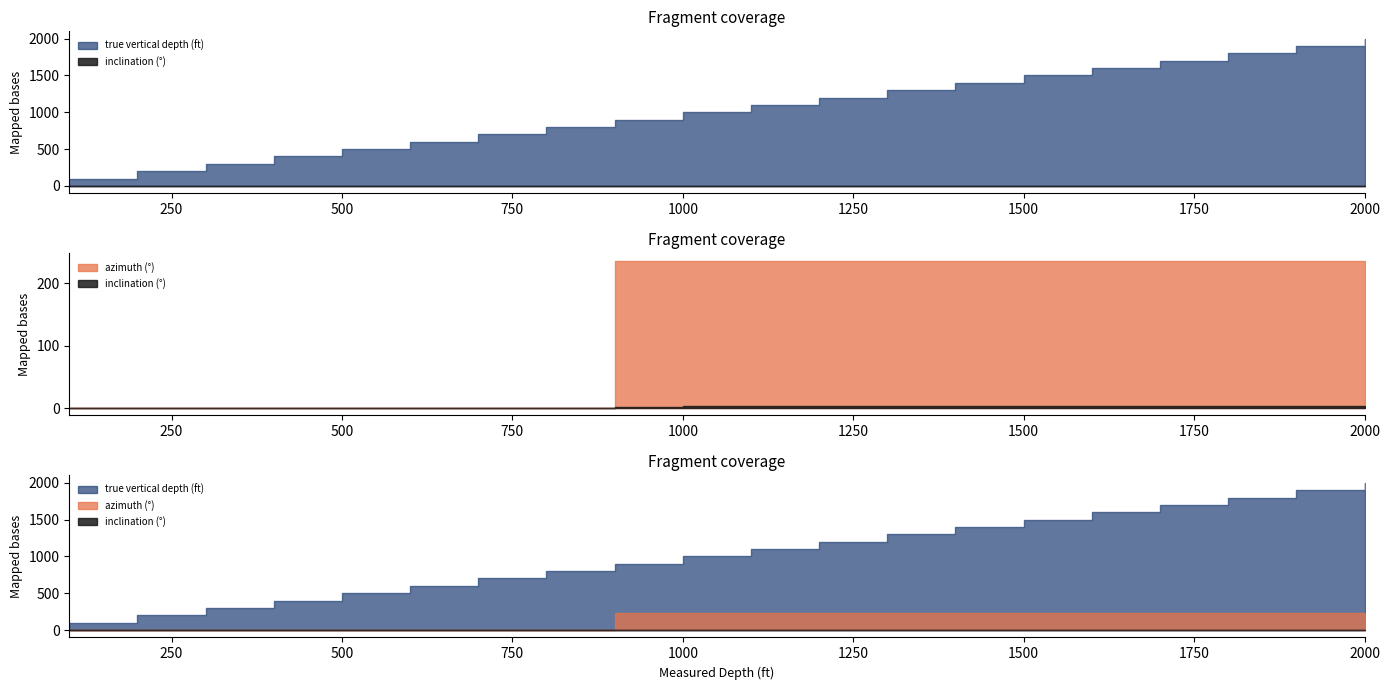

Reading left to right, transcribe all the data shown in this chart.

true vertical depth (ft): 100=100.0	200=200.0	300=300.0	400=400.0	500=500.0	600=600.0	700=700.0	800=800.0	900=900.0	1000=999.8	1100=1099.7	1200=1199.5	1300=1299.3	1400=1399.1	1500=1498.9	1600=1598.7	1700=1698.5	1800=1798.3	1900=1898.1	2000=1997.9
inclination (°): 100=0.0	200=0.0	300=0.0	400=0.0	500=0.0	600=0.0	700=0.0	800=0.0	900=2.0	1000=3.5	1100=3.5	1200=3.5	1300=3.5	1400=3.5	1500=3.5	1600=3.5	1700=3.5	1800=3.5	1900=3.5	2000=3.5
azimuth (°): 100=0.0	200=0.0	300=0.0	400=0.0	500=0.0	600=0.0	700=0.0	800=0.0	900=236.4	1000=236.4	1100=236.4	1200=236.4	1300=236.4	1400=236.4	1500=236.4	1600=236.4	1700=236.4	1800=236.4	1900=236.4	2000=236.4